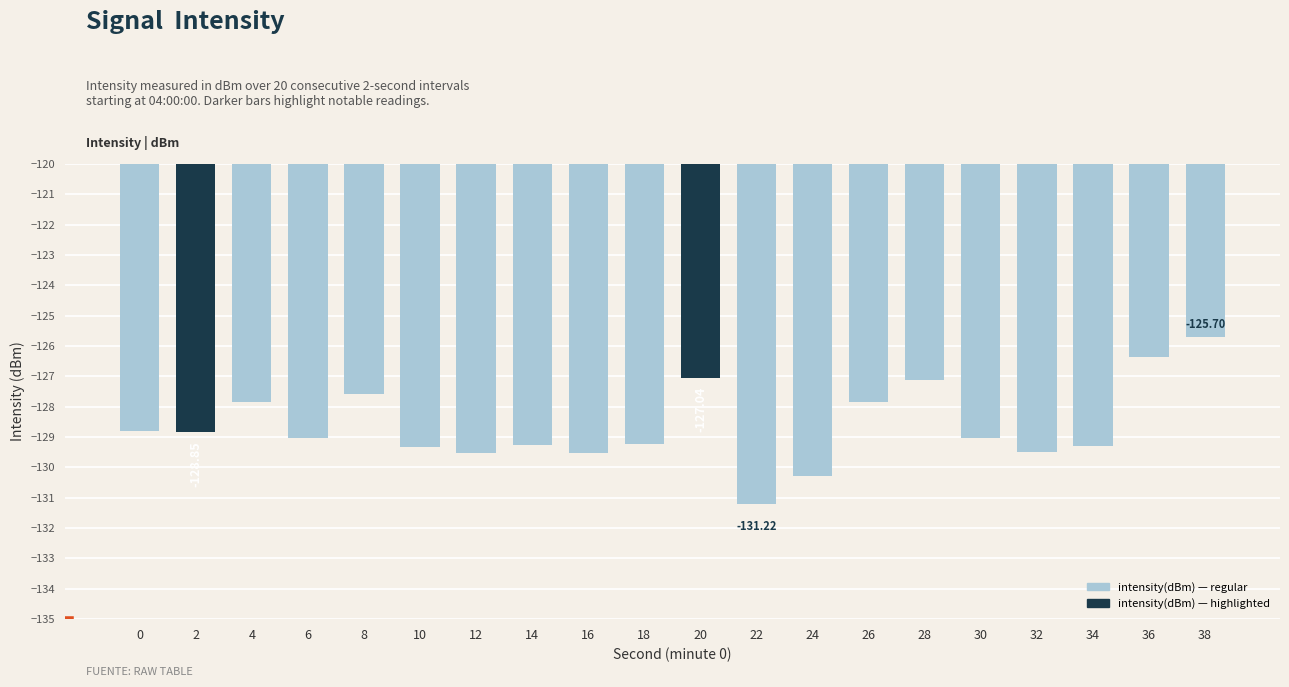

How many categories are shown in the chart?

20